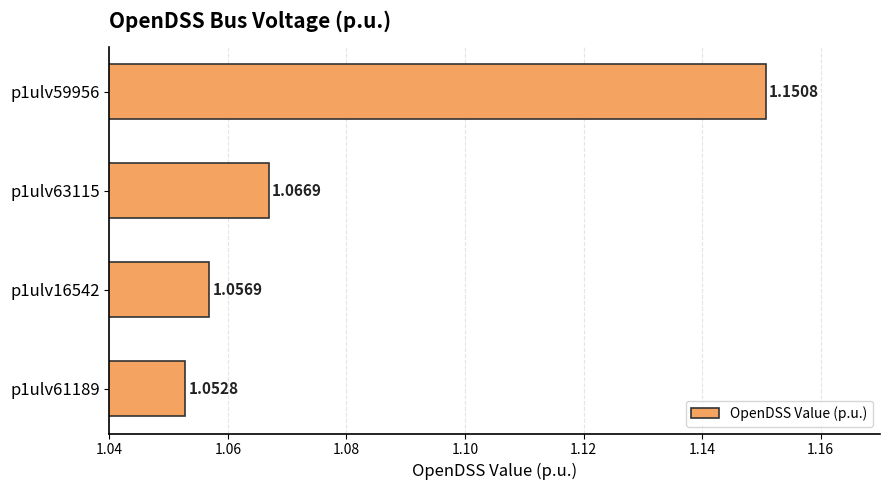

List the labels in order of value, largest first.

p1ulv59956, p1ulv63115, p1ulv16542, p1ulv61189